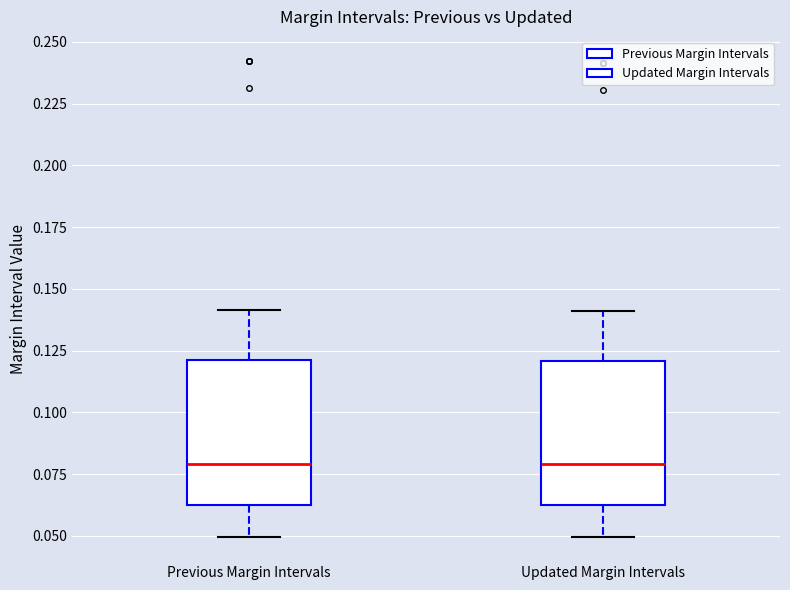

Reading left to right, transcribe this box plot: for each box, give where its median line is, the range the box spans, and where its two whiskers end, as read against the y-axis. The values are not printed on the chart, so give them approximately, as read against the axis.

Previous Margin Intervals: median 0.08, box 0.06 to 0.12, whiskers 0.05 to 0.14
Updated Margin Intervals: median 0.08, box 0.06 to 0.12, whiskers 0.05 to 0.14